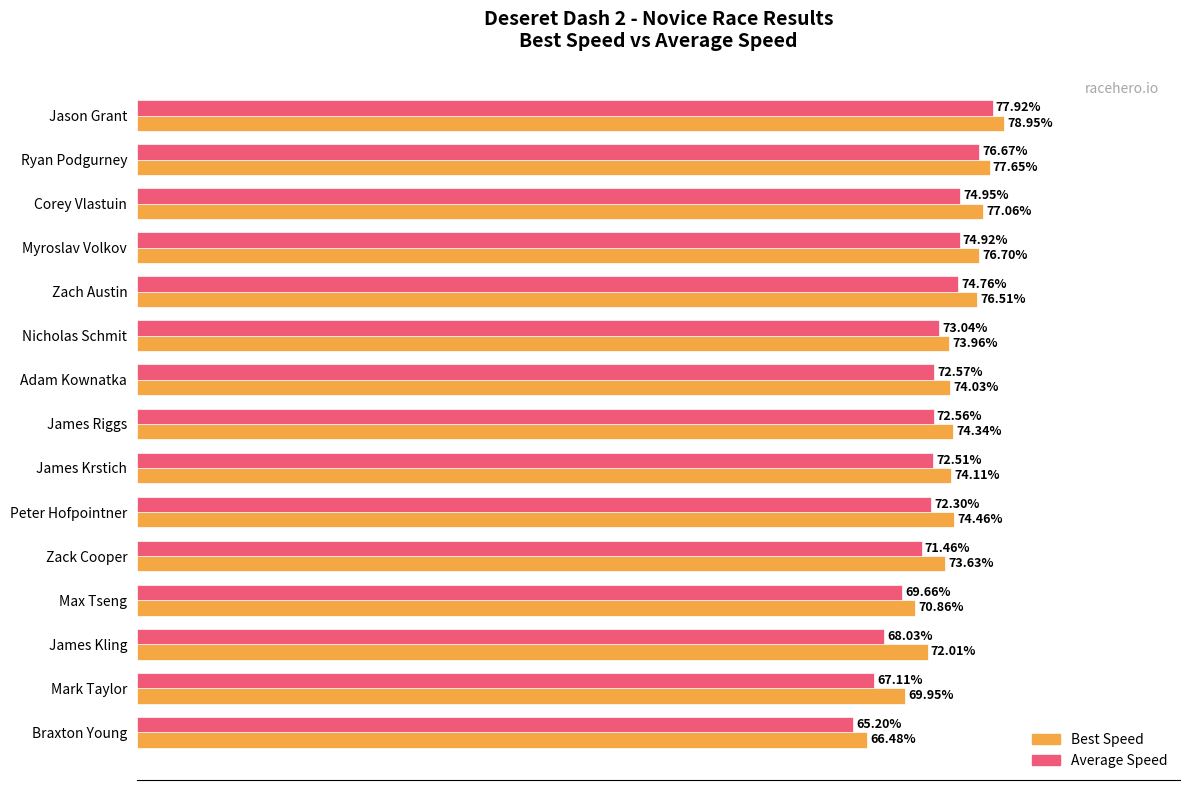

At which category is the sum across all series the highest?

Jason Grant